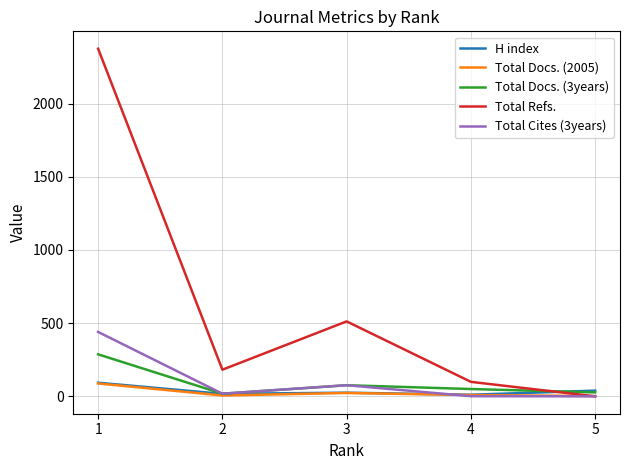

The Total Docs. (2005) series shows 2 at 5. True or false?

True